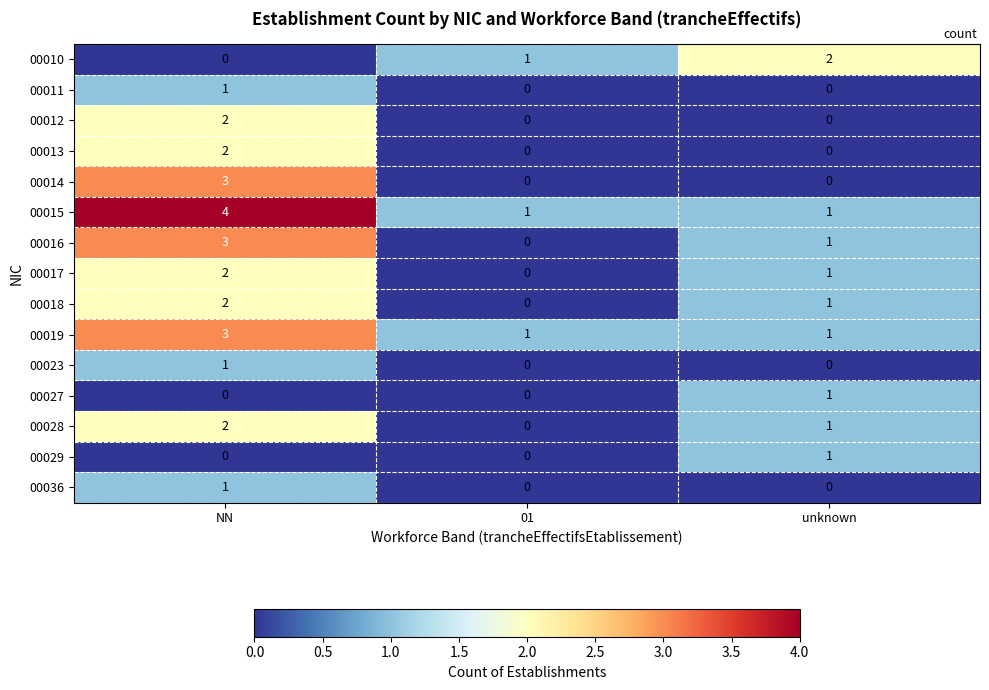

List the labels in order of 00016 value, smallest first.

01, unknown, NN